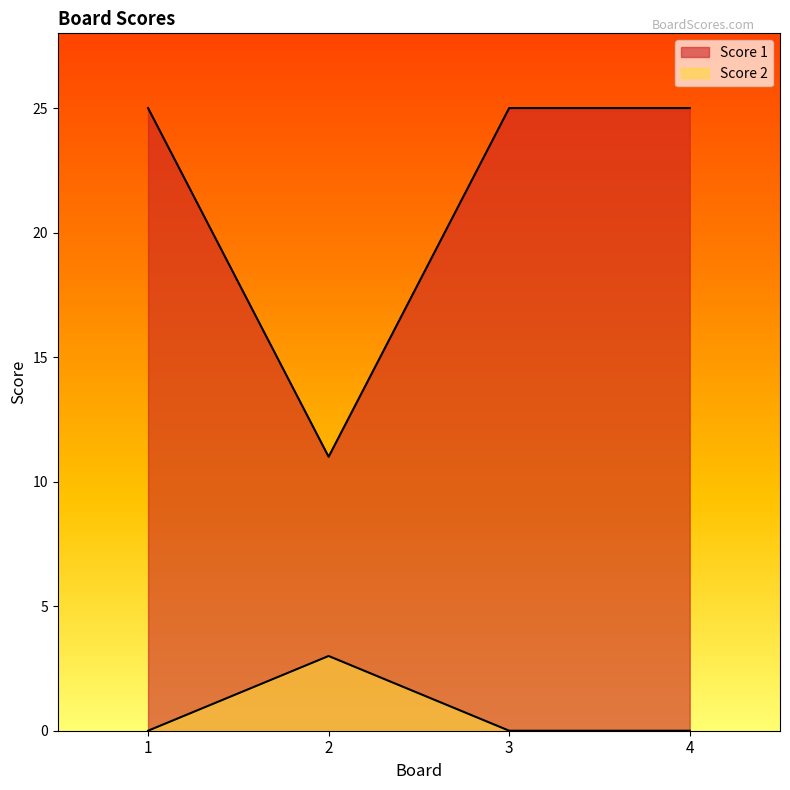

Reading left to right, list all the values displayed in this chart.

Score 1: 25	11	25	25
Score 2: 0	3	0	0